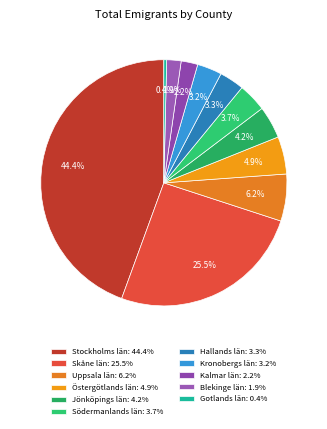

To the nearest percent, what is the average slice percentage?

9%